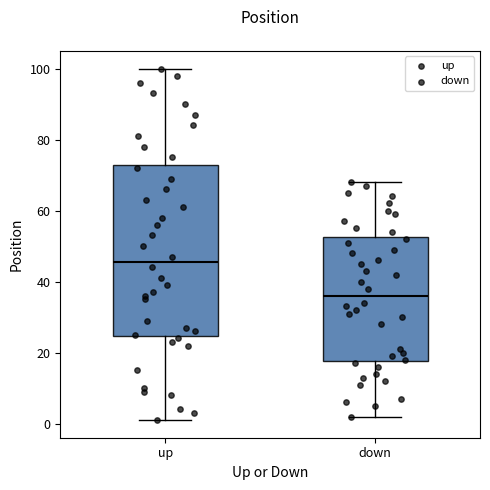

Where is the lower edge of the box for down on the y-axis? The values are not printed on the chart, so give them approximately, as read against the axis.

18